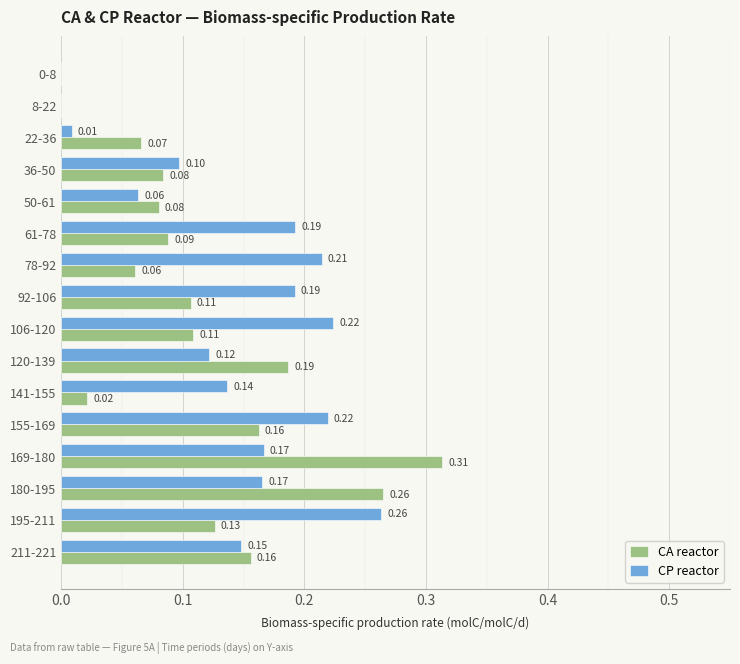

Which series has the largest range (max minus min)?

CA reactor